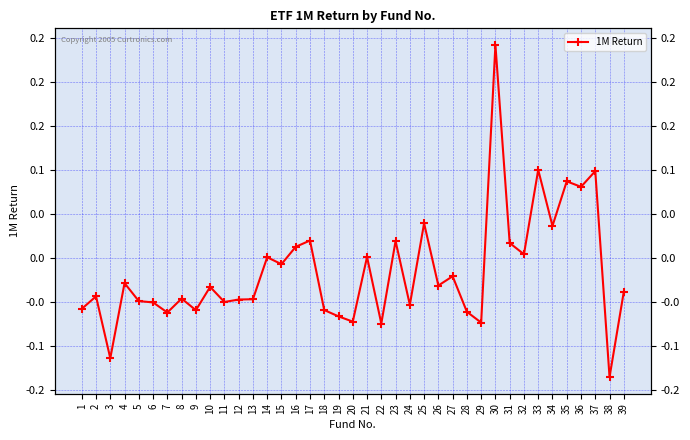

What is the difference between the maximum and second lowest values?

0.4